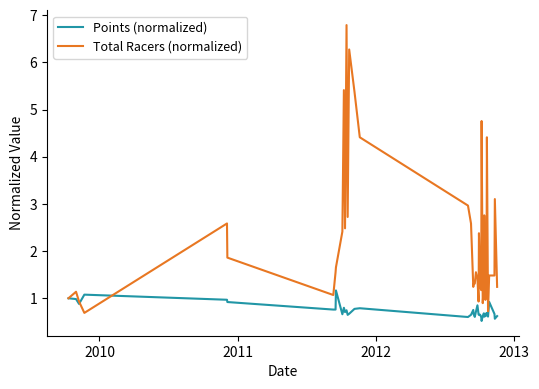

Which series has the largest range (max minus min)?

Total Racers (normalized)